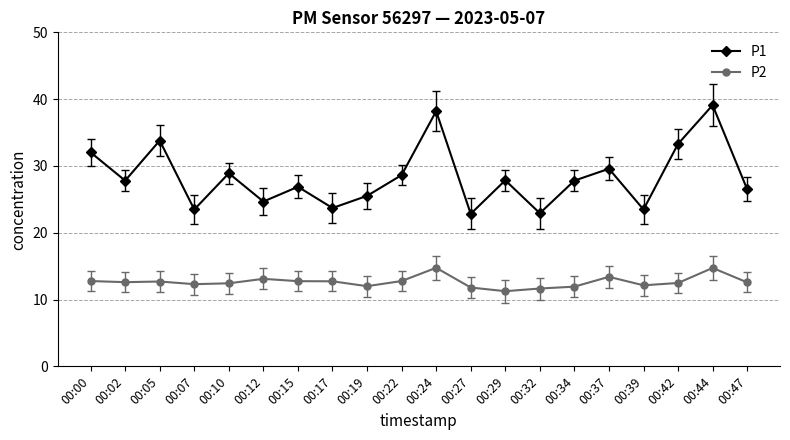

Read the P1 value at 00:29.

27.9